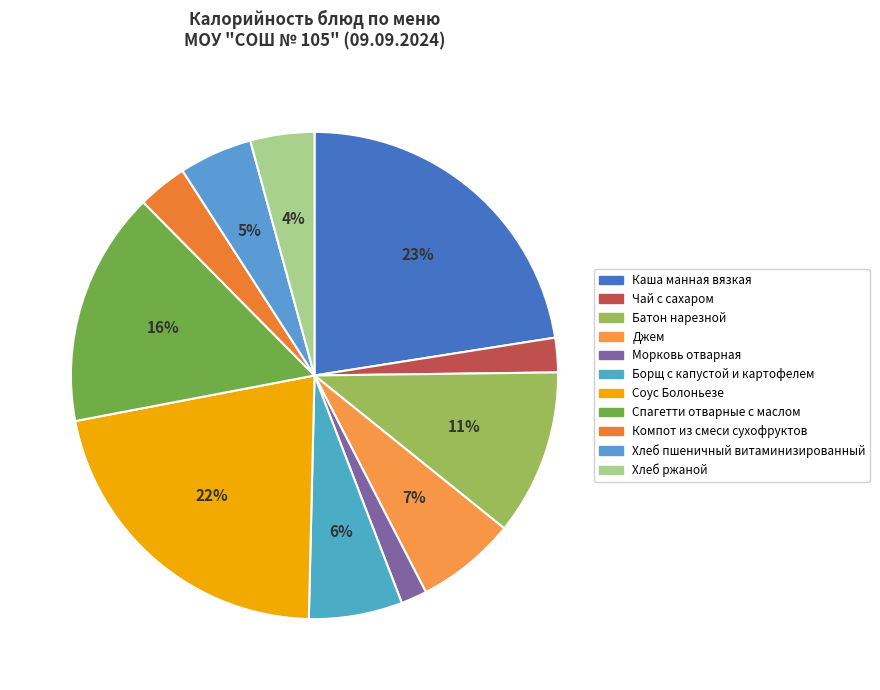

Which slice is the largest?

Каша манная вязкая